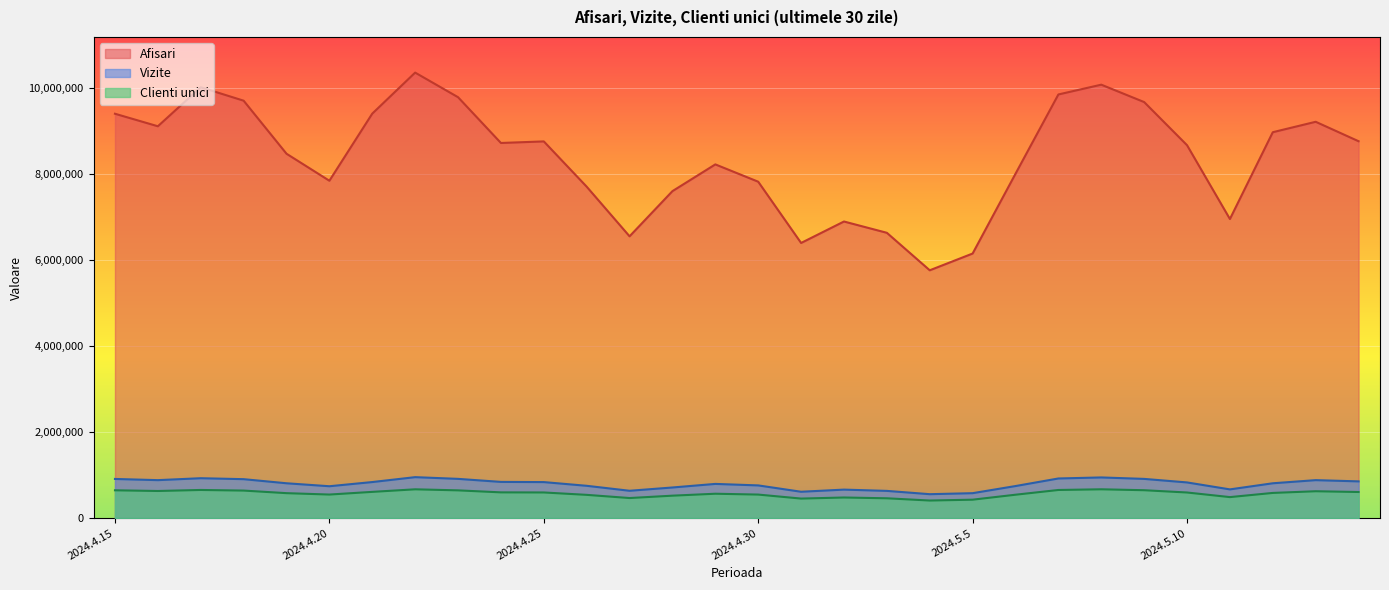

True or false: Vizite and Afisari intersect in this chart.

False